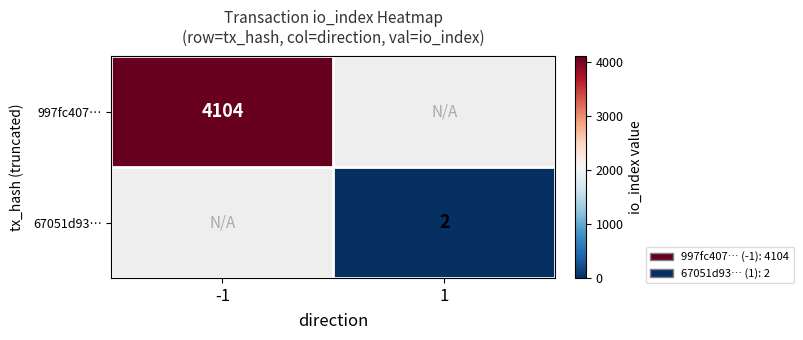

How many distinct data groups are displayed?

2